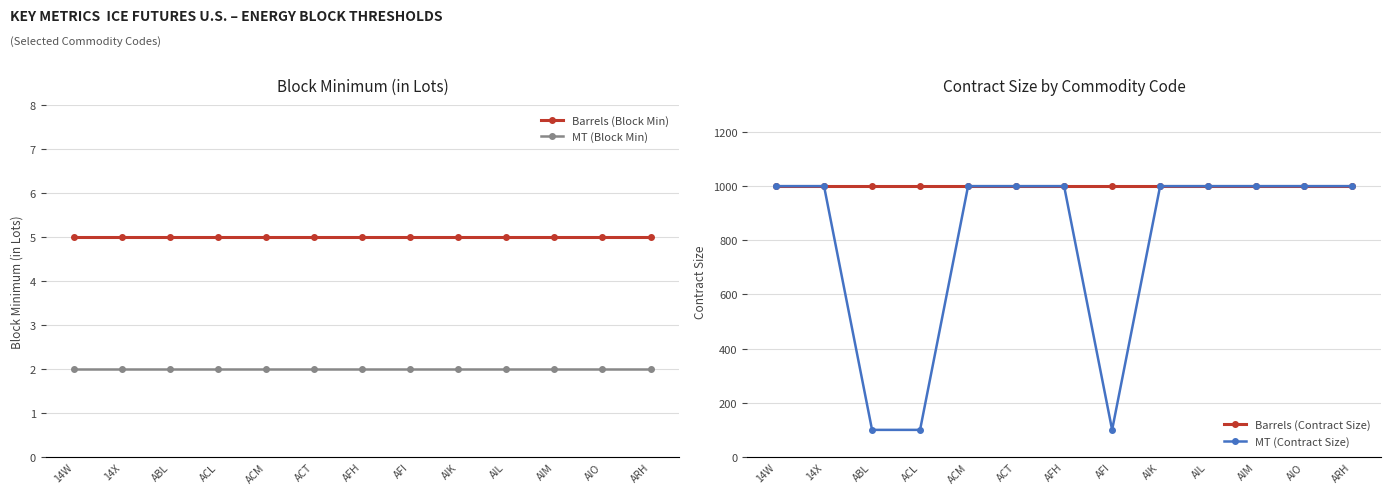

What is the value of the MT (Block Min) point at the 1st from the left?

2